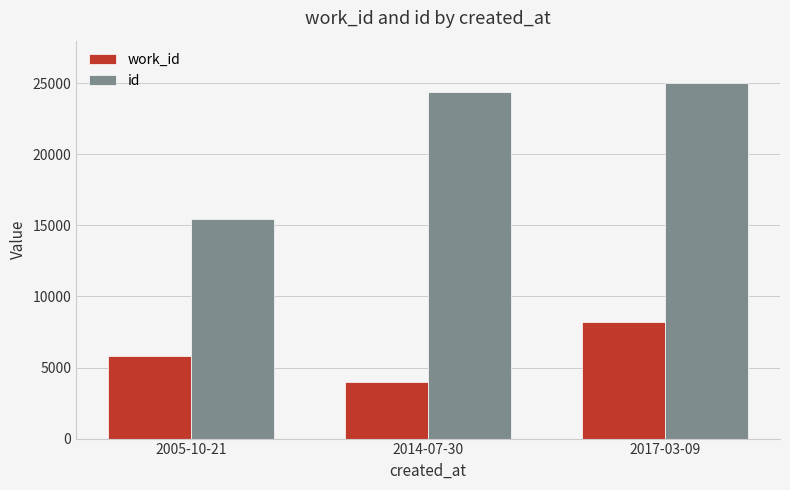

Which series changed the most between 2014-07-30 and 2017-03-09?

work_id